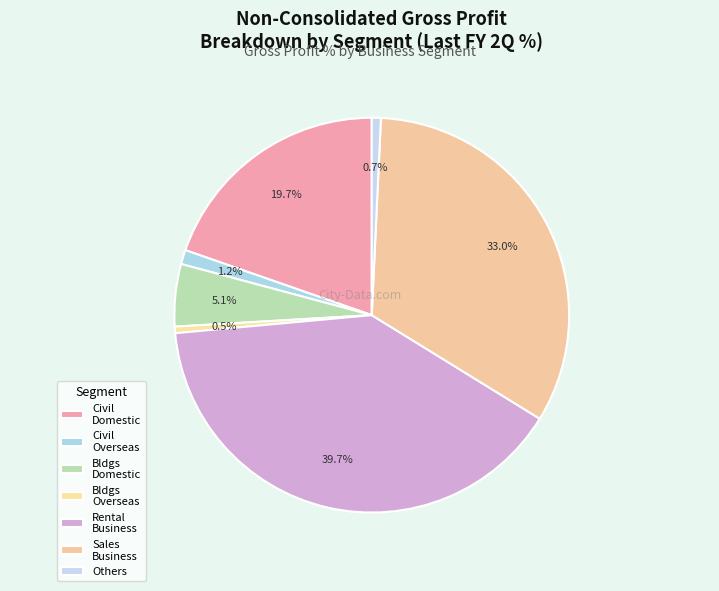

What is the smallest slice in the pie chart?

Buildings Overseas